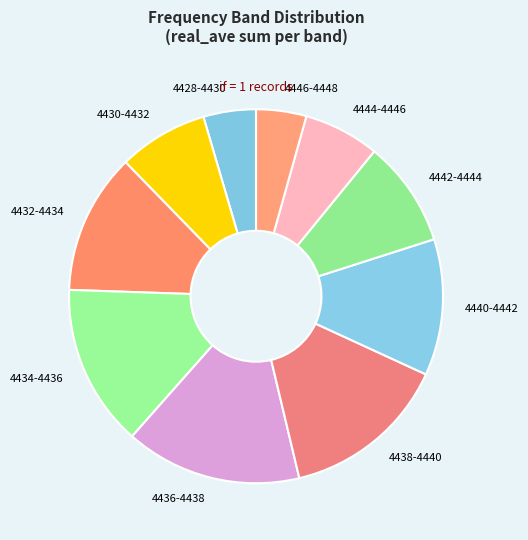

Which has a higher value, 4428-4430 or 4430-4432?

4430-4432